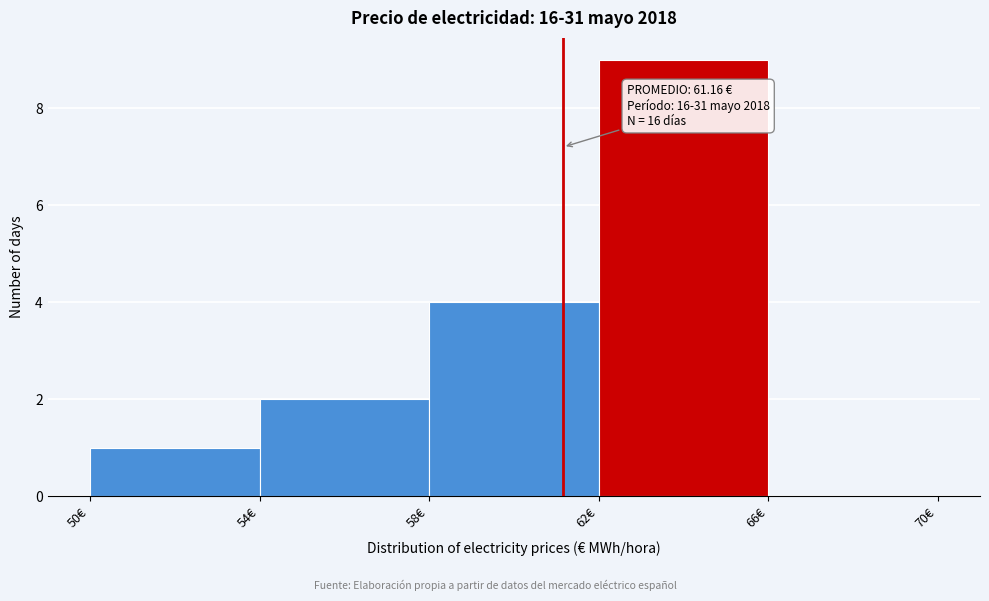

Which range on the x-axis has the tallest bar?

62 to 66